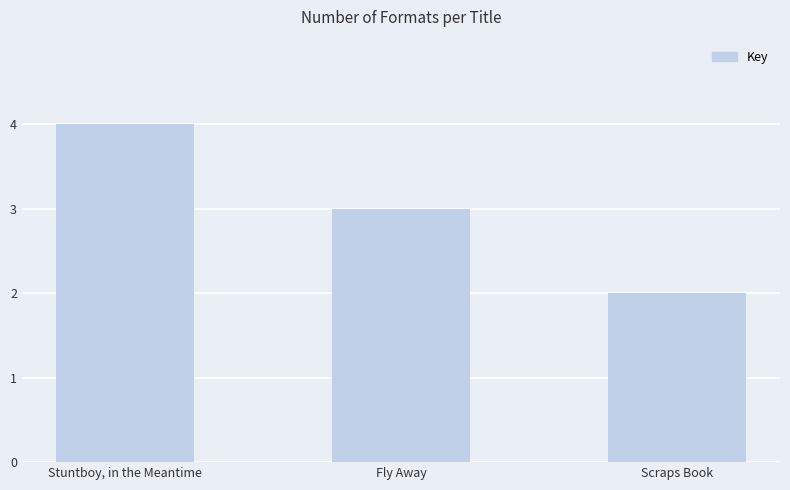

Count the values in the range 2 to 4.

3